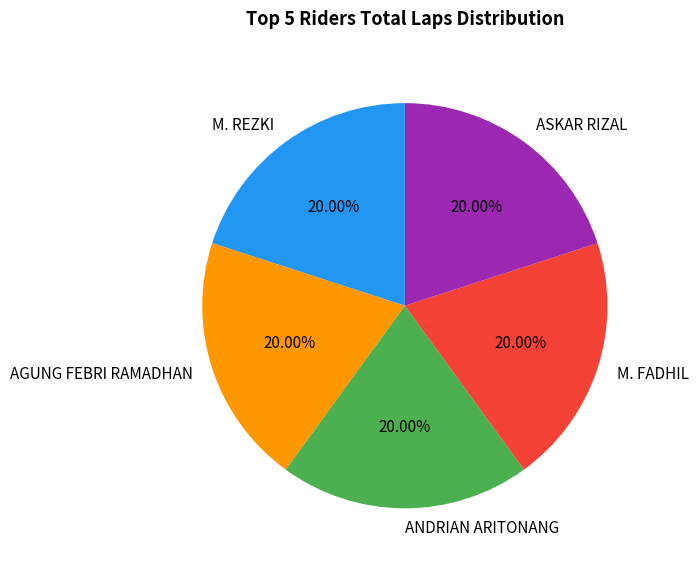

What percentage is the ASKAR RIZAL slice, to the nearest percent?

20%